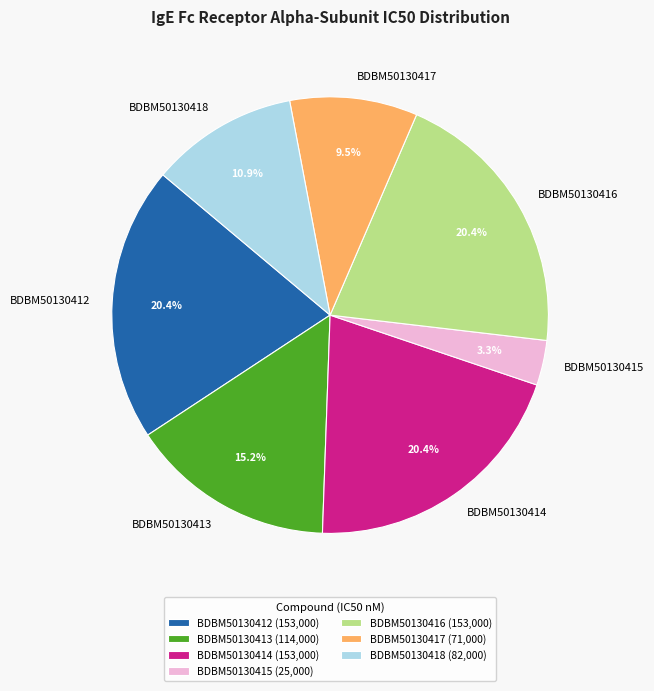

What is the ratio of the value at BDBM50130418 to the value at BDBM50130414?

0.5